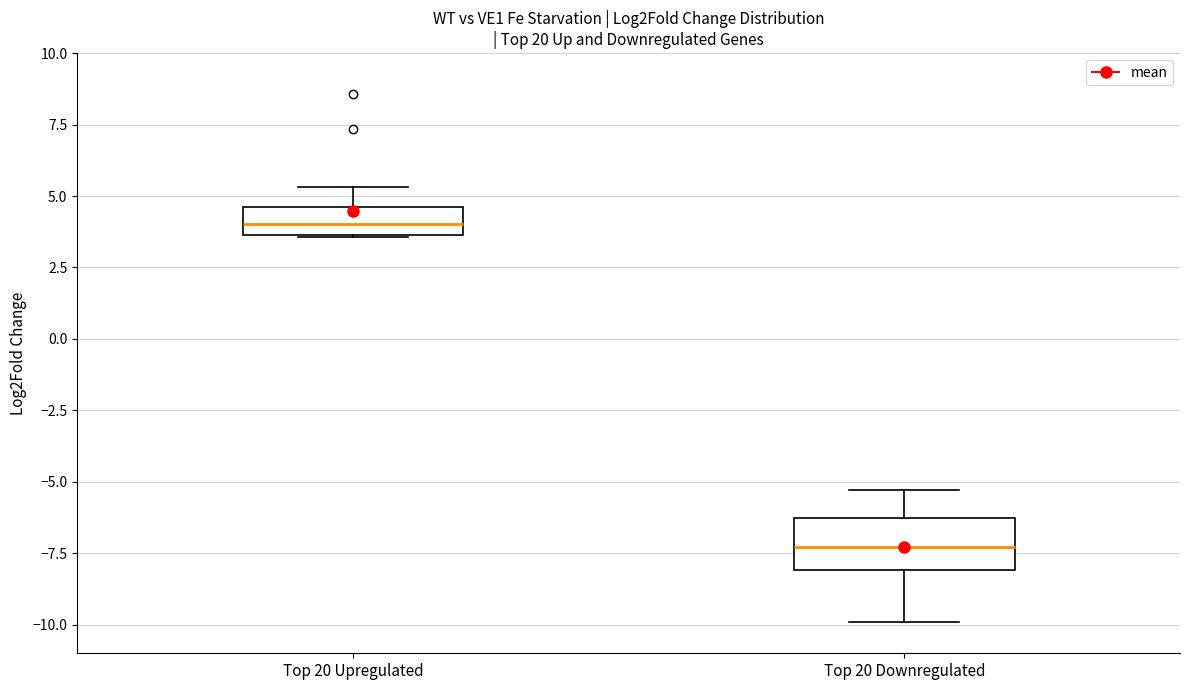

Reading left to right, transcribe this box plot: for each box, give where its median line is, the range the box spans, and where its two whiskers end, as read against the y-axis. The values are not printed on the chart, so give them approximately, as read against the axis.

Top 20 Upregulated: median 4.0, box 3.5 to 4.5, whiskers 3.5 to 5.5
Top 20 Downregulated: median -7.5, box -8.0 to -6.0, whiskers -10.0 to -5.5